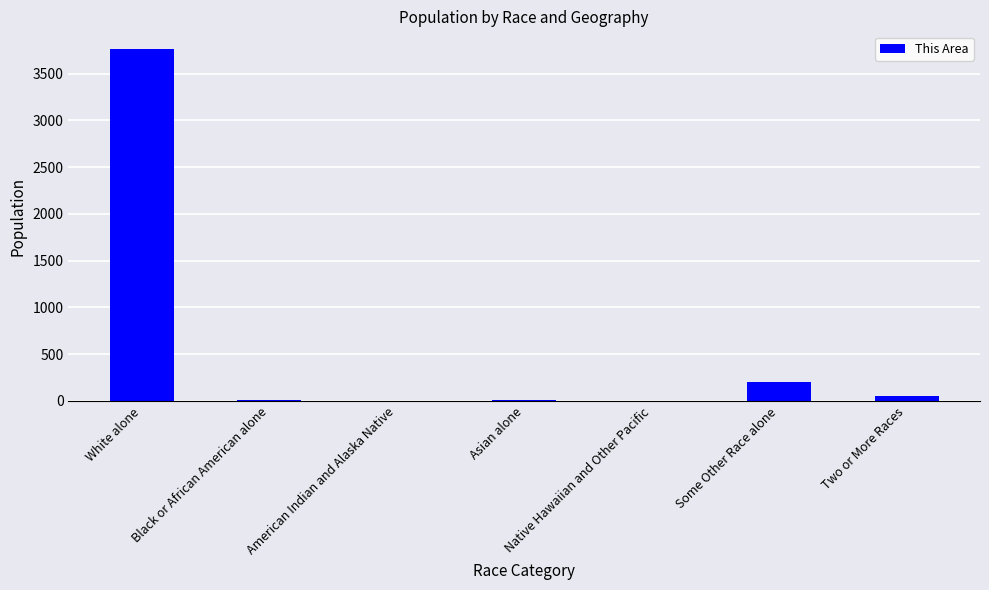

Is it true that the value at Some Other Race alone is 207?

True